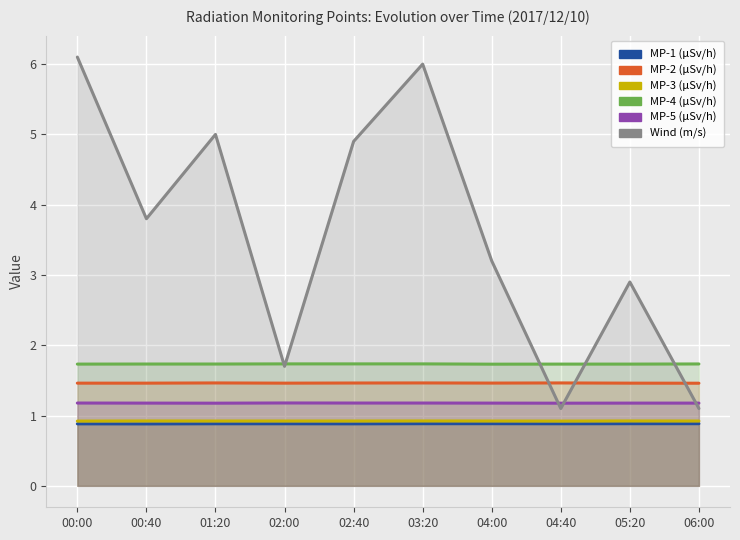

True or false: MP-3 (µSv/h) and Wind (m/s) intersect in this chart.

False